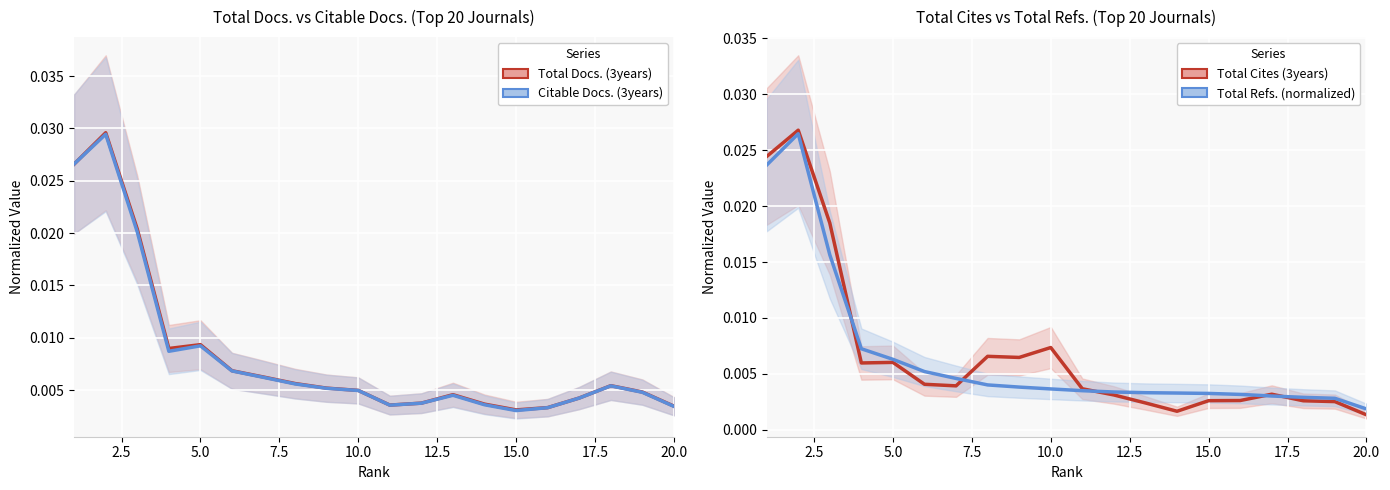

True or false: Total Docs. (3years) has more than 2 points higher than both neighbors.

True